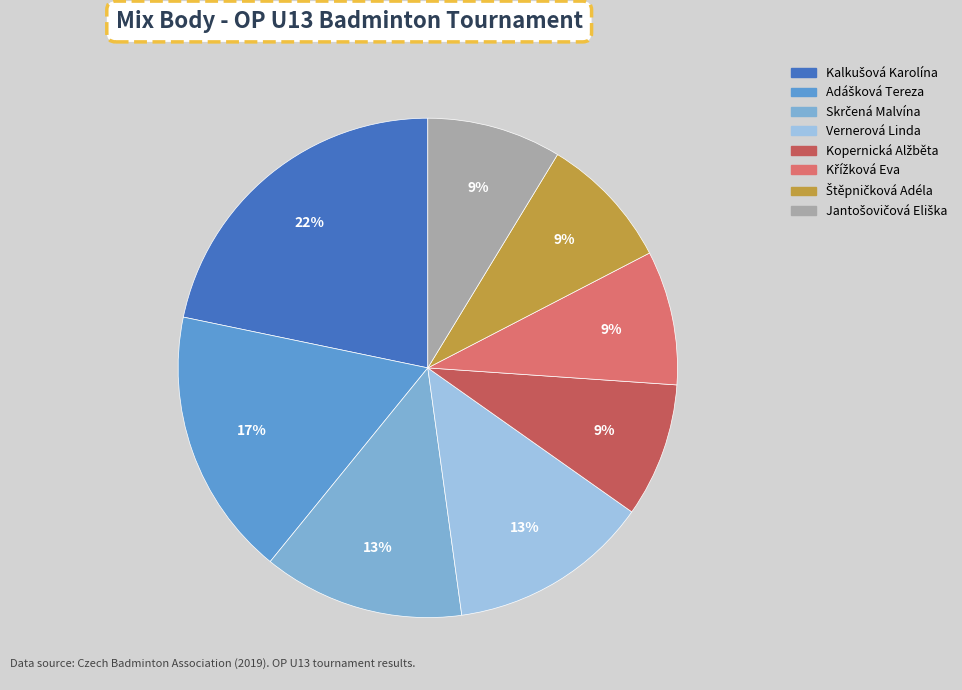

Rank the categories by value from lowest to highest.

Kopernická Alžběta, Křížková Eva, Štěpničková Adéla, Jantošovičová Eliška, Skrčená Malvína, Vernerová Linda, Adášková Tereza, Kalkušová Karolína